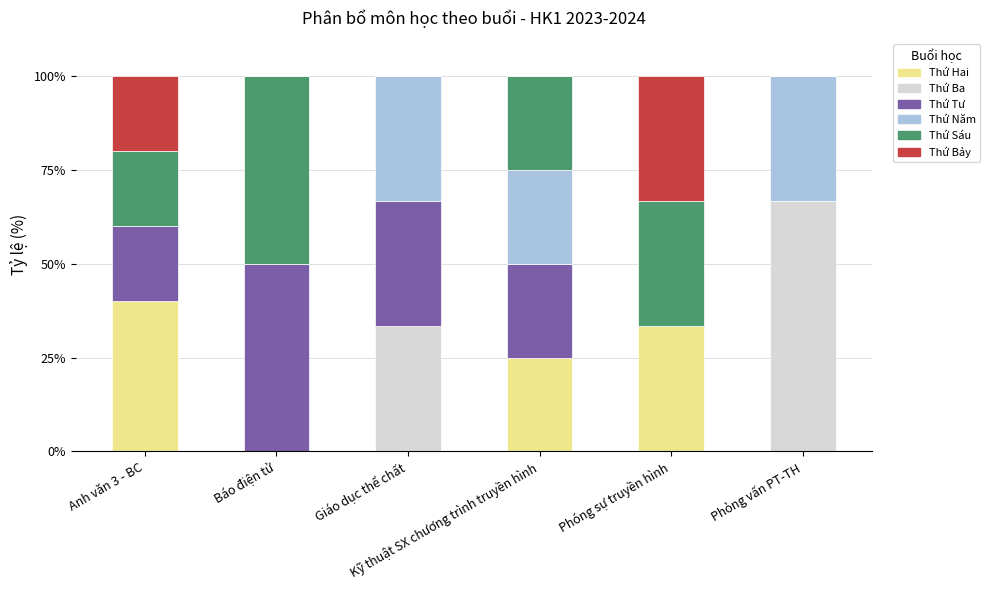

What is the highest value of the Thứ Hai series?

40.0